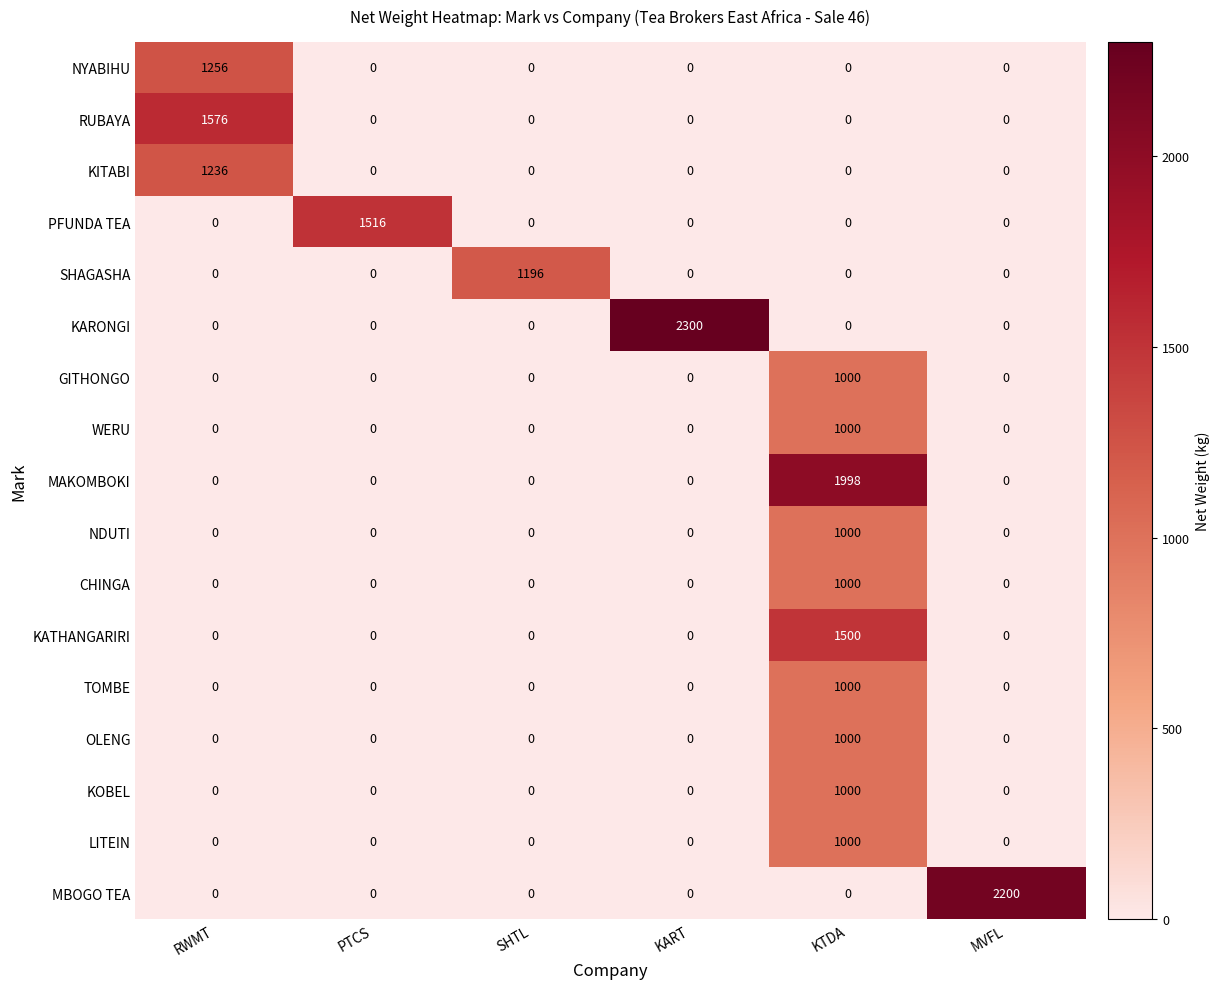

What is the sum of all KITABI values?

1236